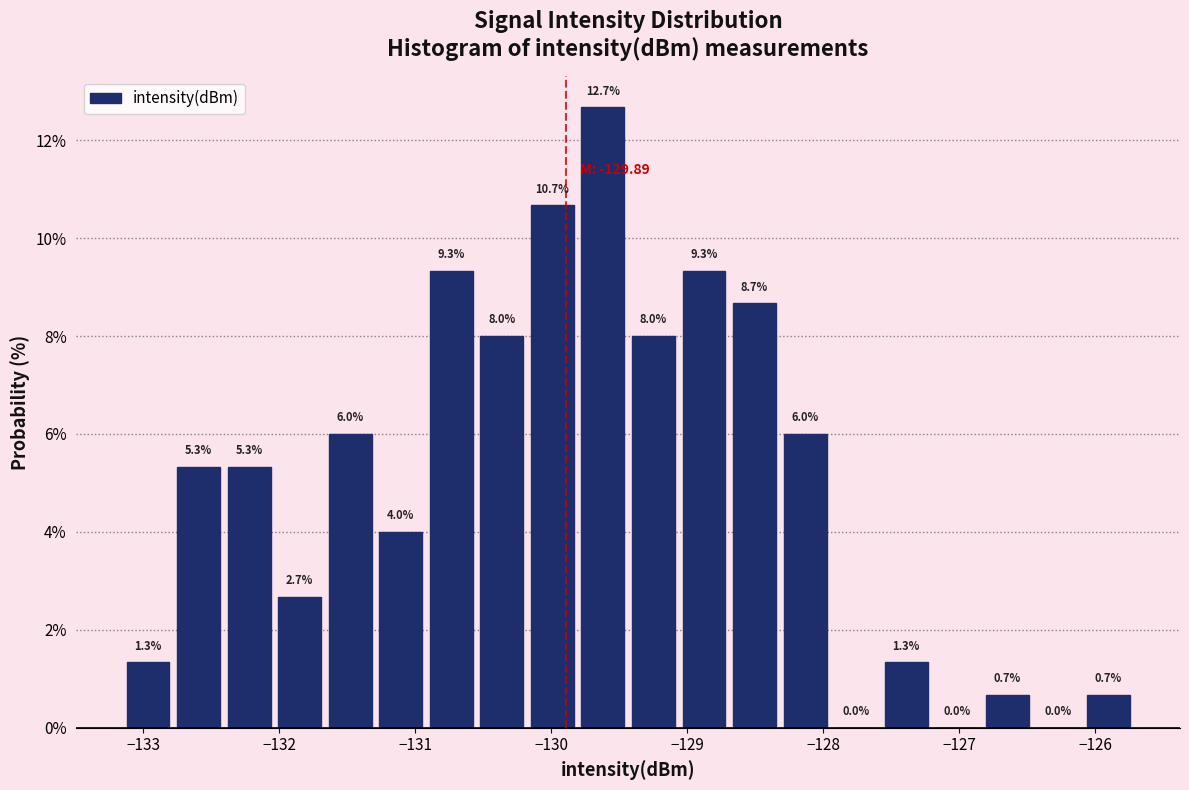

Around what value on the x-axis is the tallest bar? Give the approximate position of its centre, as read against the axis.

-129.6